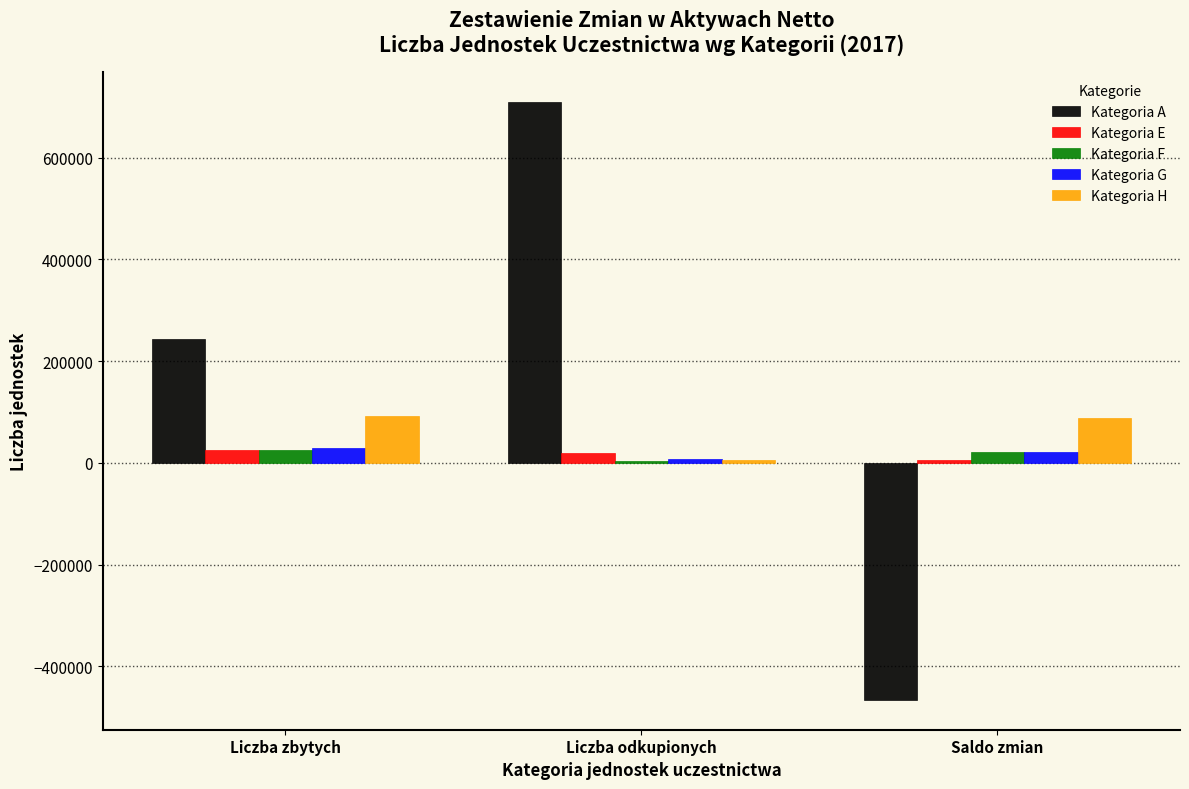

The Kategoria G series shows 28613.7 at Liczba zbytych. True or false?

True